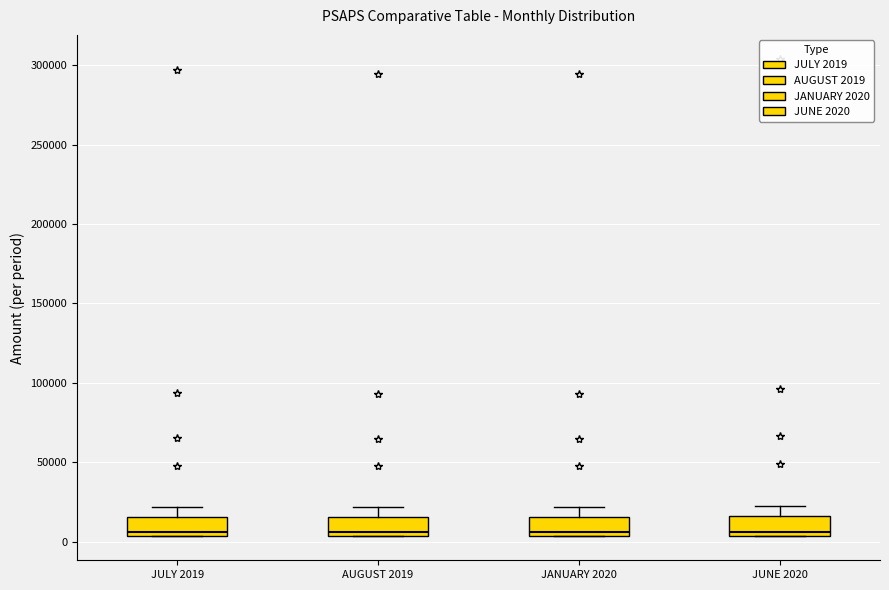

Reading left to right, transcribe this box plot: for each box, give where its median line is, the range the box spans, and where its two whiskers end, as read against the y-axis. The values are not printed on the chart, so give them approximately, as read against the axis.

JULY 2019: median 5000 (just above the box's lower edge), box 5000 to 15000, whiskers 5000 to 20000
AUGUST 2019: median 5000 (just above the box's lower edge), box 5000 to 15000, whiskers 5000 to 20000
JANUARY 2020: median 5000 (just above the box's lower edge), box 5000 to 15000, whiskers 5000 to 20000
JUNE 2020: median 5000 (just above the box's lower edge), box 5000 to 15000, whiskers 5000 to 25000